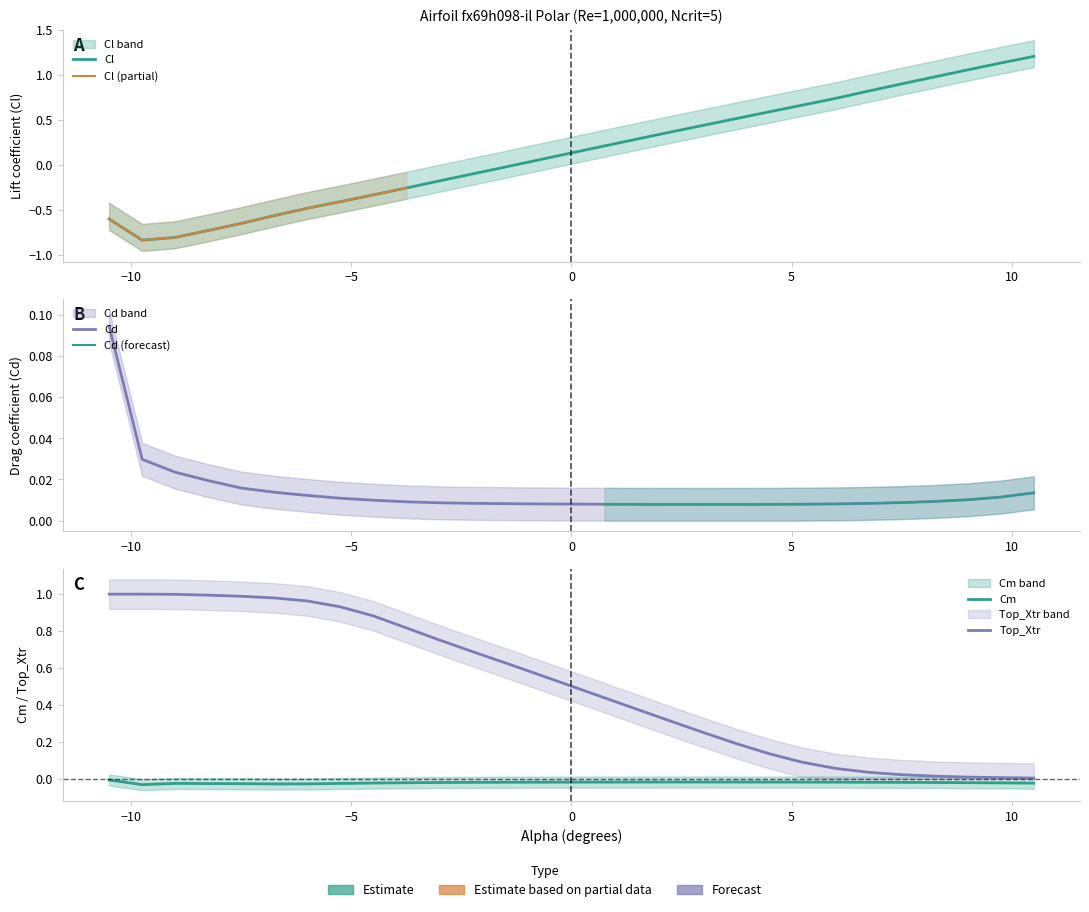

True or false: Cd and Cm intersect in this chart.

False